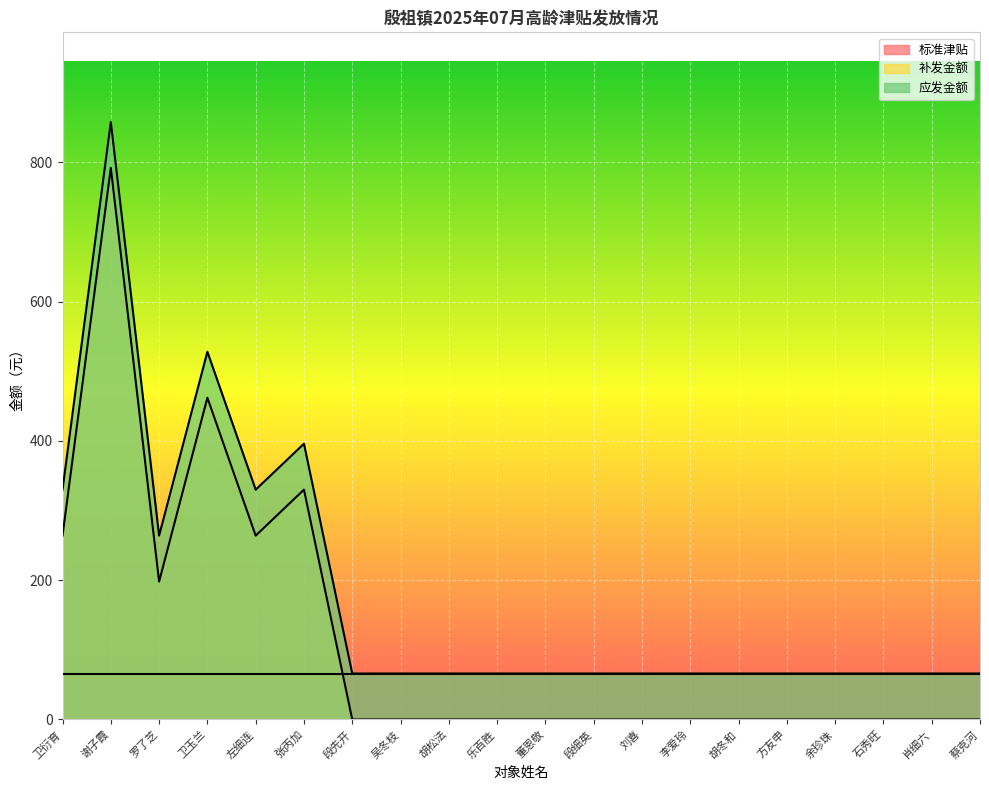

Which category has the lowest value across all series?

段先开